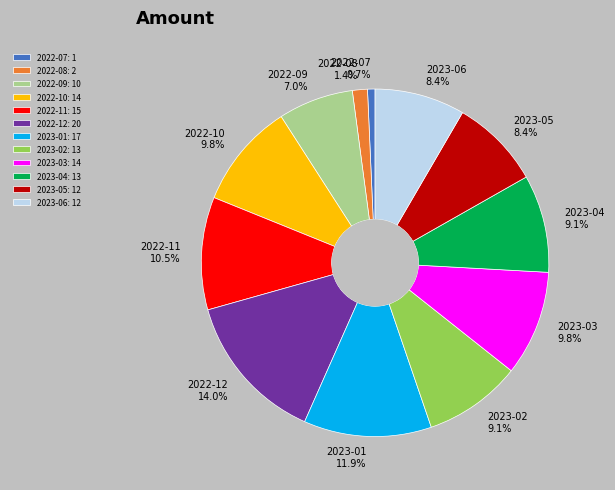

To the nearest percent, what is the difference between the largest and smallest slice percentages?

13%